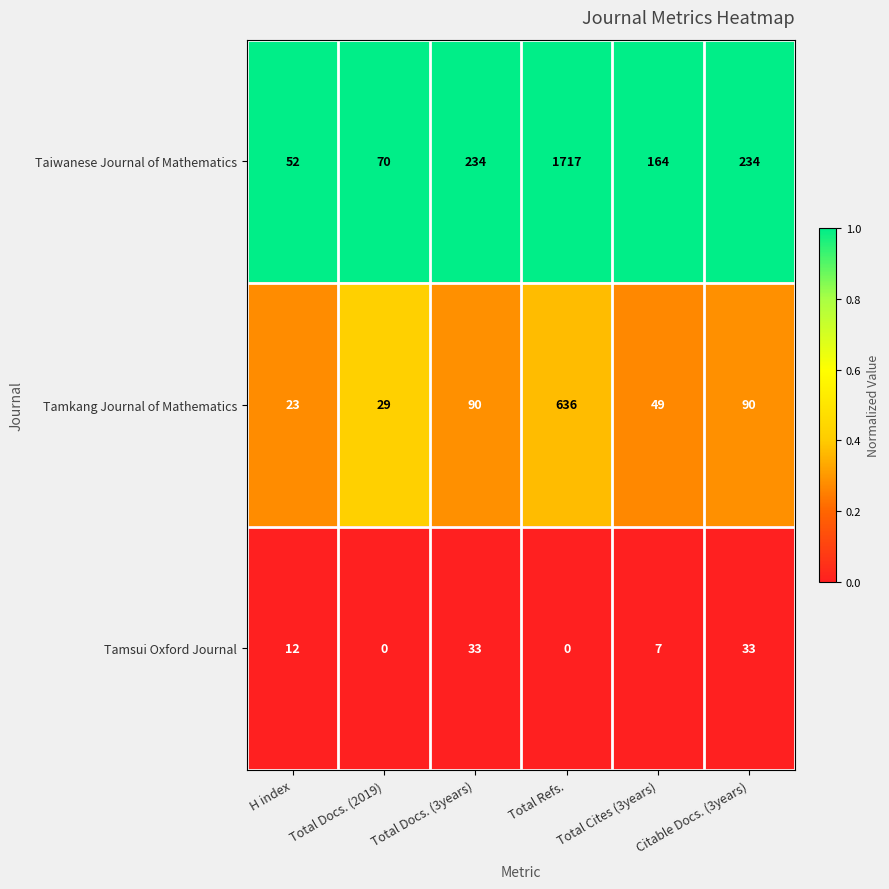

What is the difference between the highest and lowest values at Total Docs. (3years)?

201